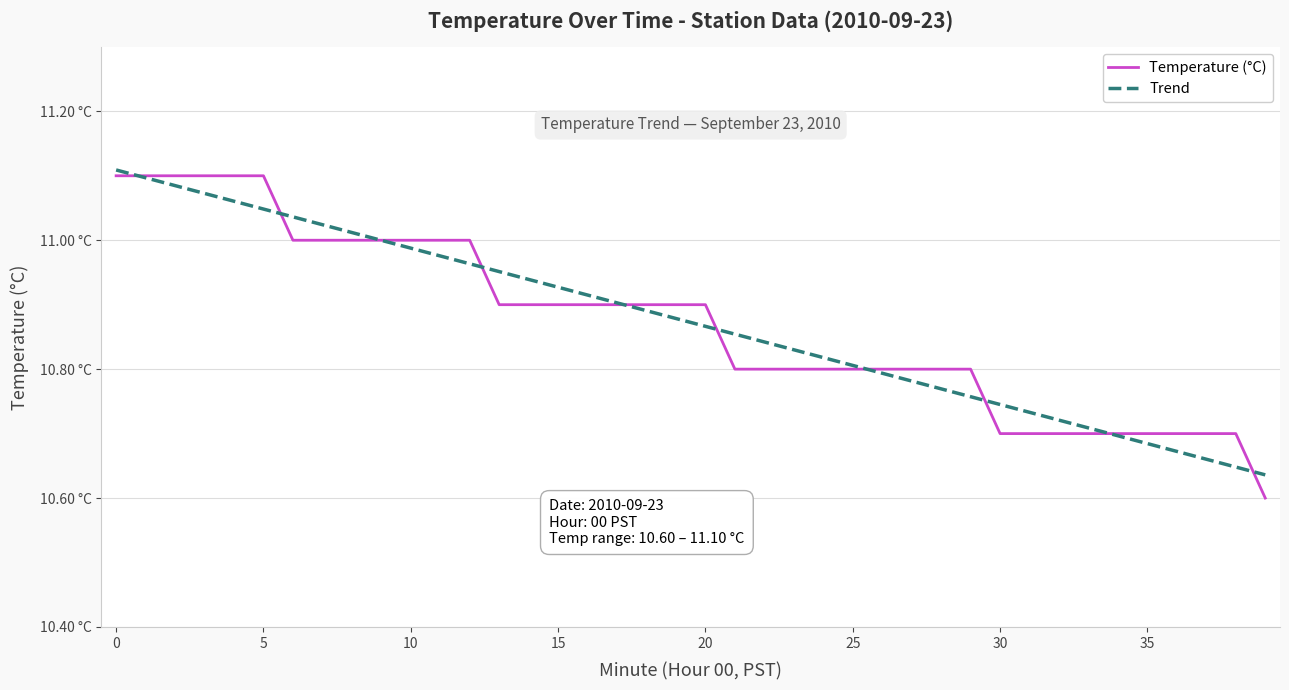

What are all the series names shown in the legend?

Temperature (°C), Trend